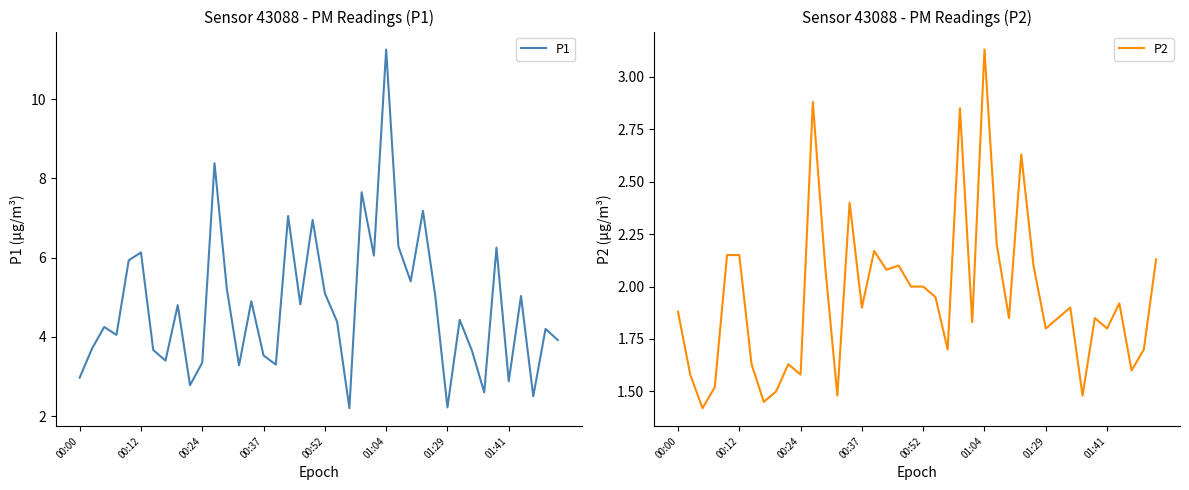

What is the minimum value for P1?

2.2